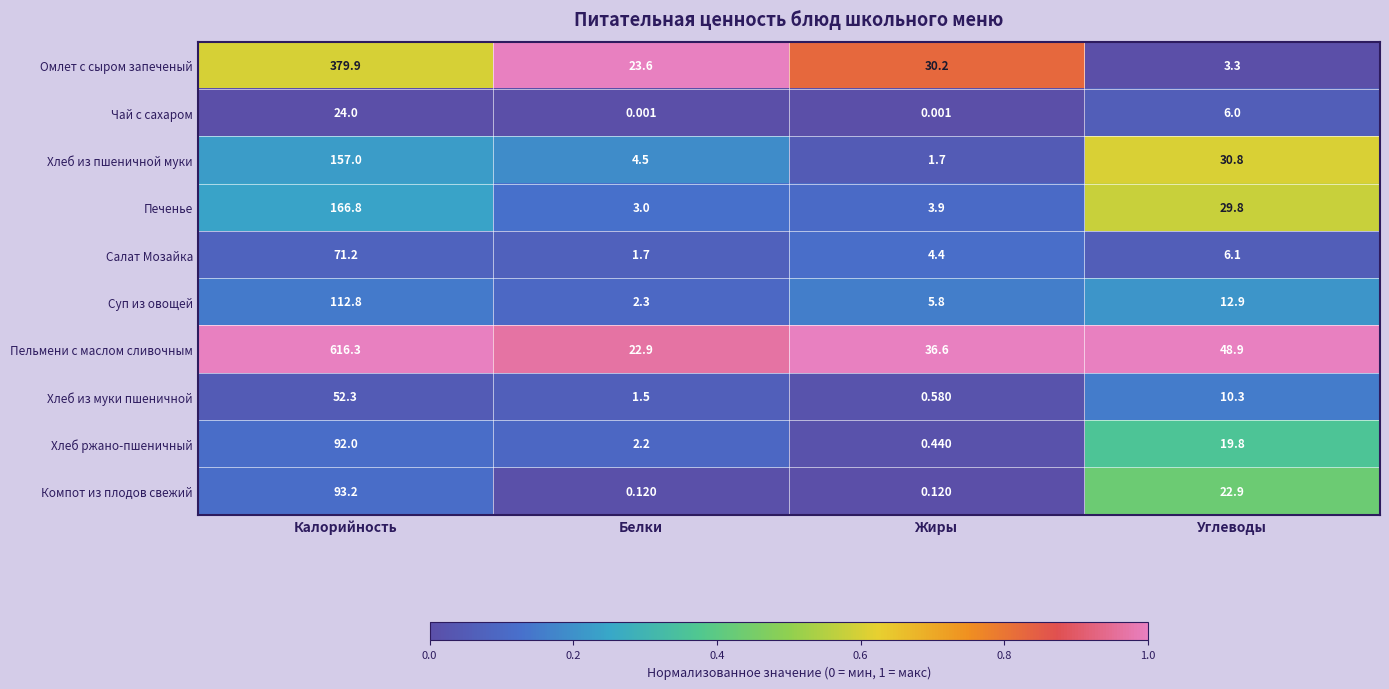

Which series changed the most between Белки and Углеводы?

Печенье